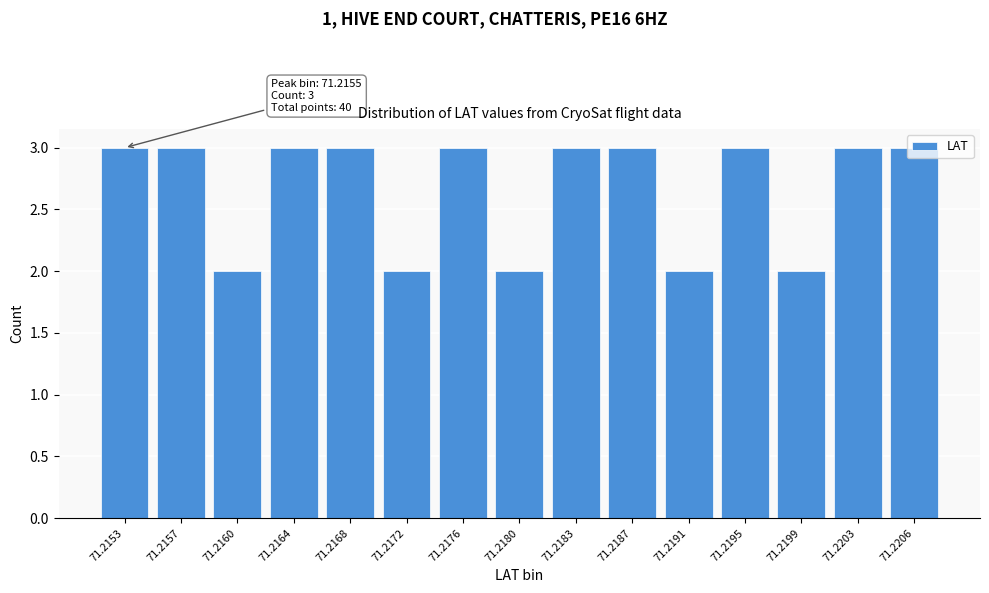

Approximately how many times larger is the value at 71.2199 compared to 71.2203?

0.7